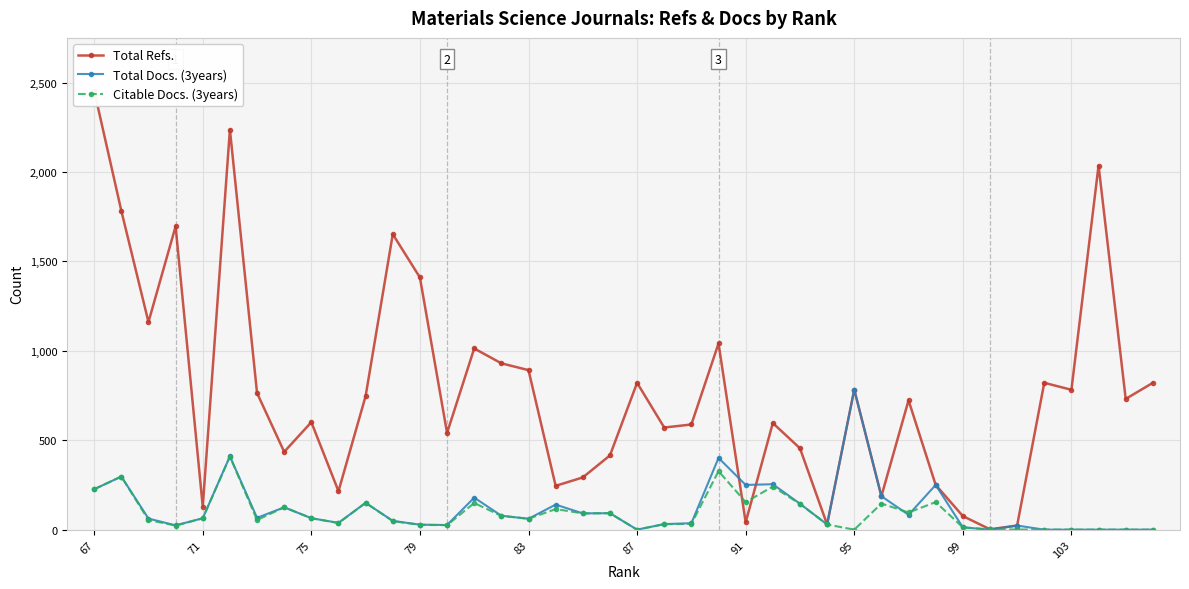

How many data points in Total Refs. are less than 731?

20